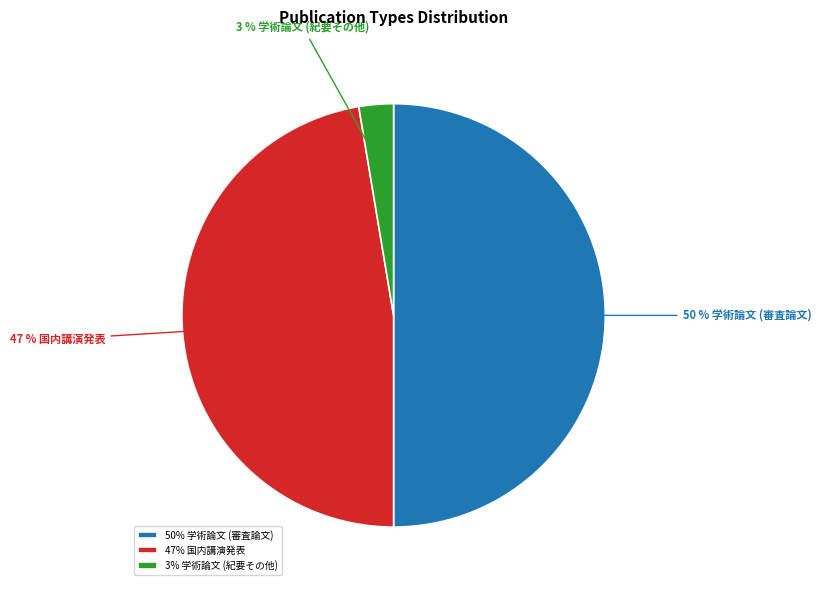

Combined, do 50% 学術論文 (審査論文) and 3% 学術論文 (紀要その他) account for over 50%?

Yes